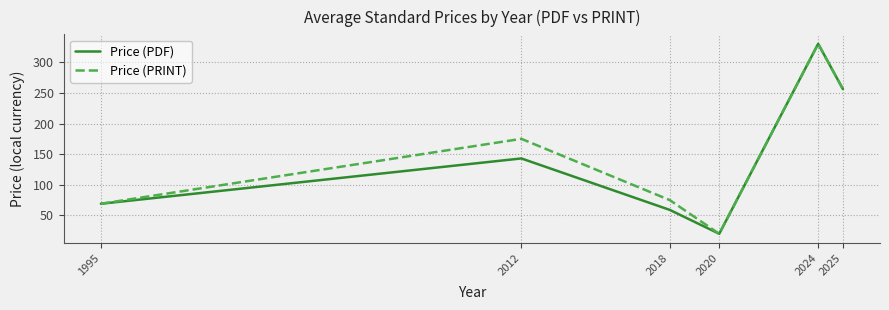

What is the highest value of the Price (PDF) series?

330.1